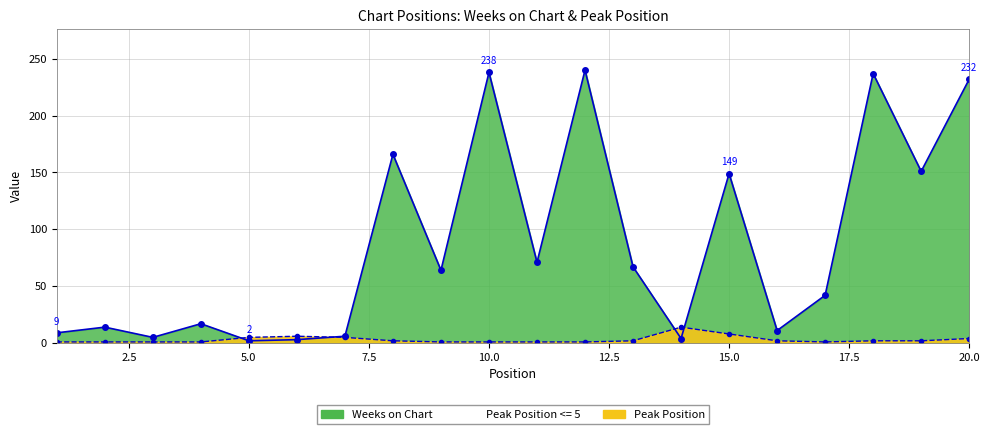

Reading right to left, list all the values displayed in this chart.

Weeks on Chart: 232	151	237	42	11	149	4	67	240	71	238	64	166	6	3	2	17	5	14	9
Peak Position: 4	2	2	1	2	8	14	2	1	1	1	1	2	5	6	5	1	1	1	1